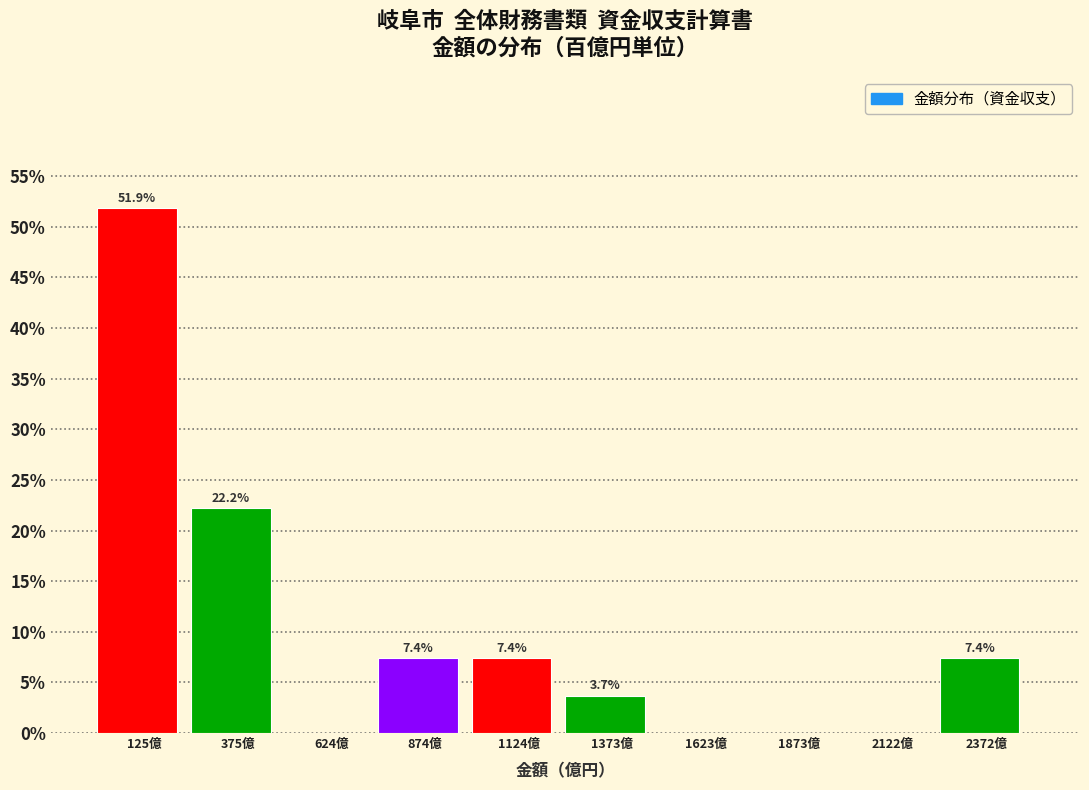

Over which range of the x-axis is the bar tallest?

0 to 250